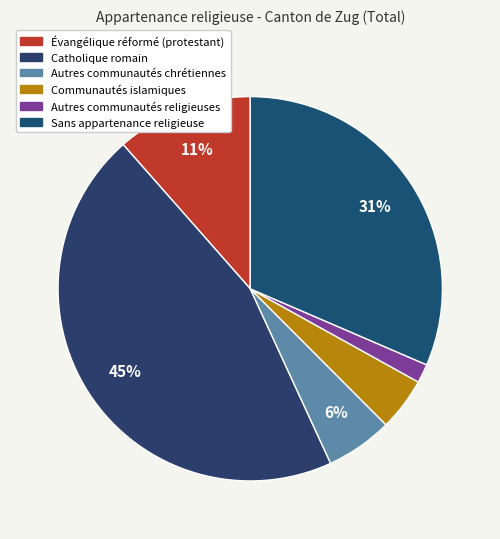

Between Catholique romain and Autres communautés religieuses, which is larger?

Catholique romain